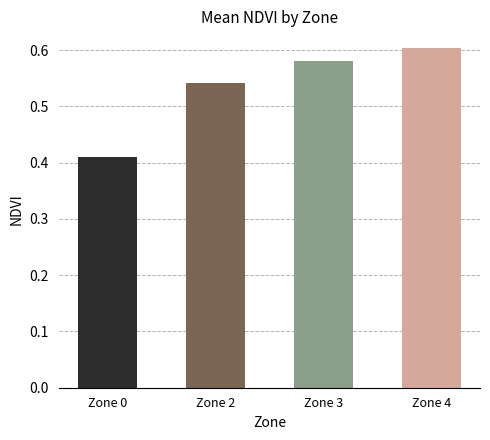

List the labels in order of value, smallest first.

Zone 0, Zone 2, Zone 3, Zone 4